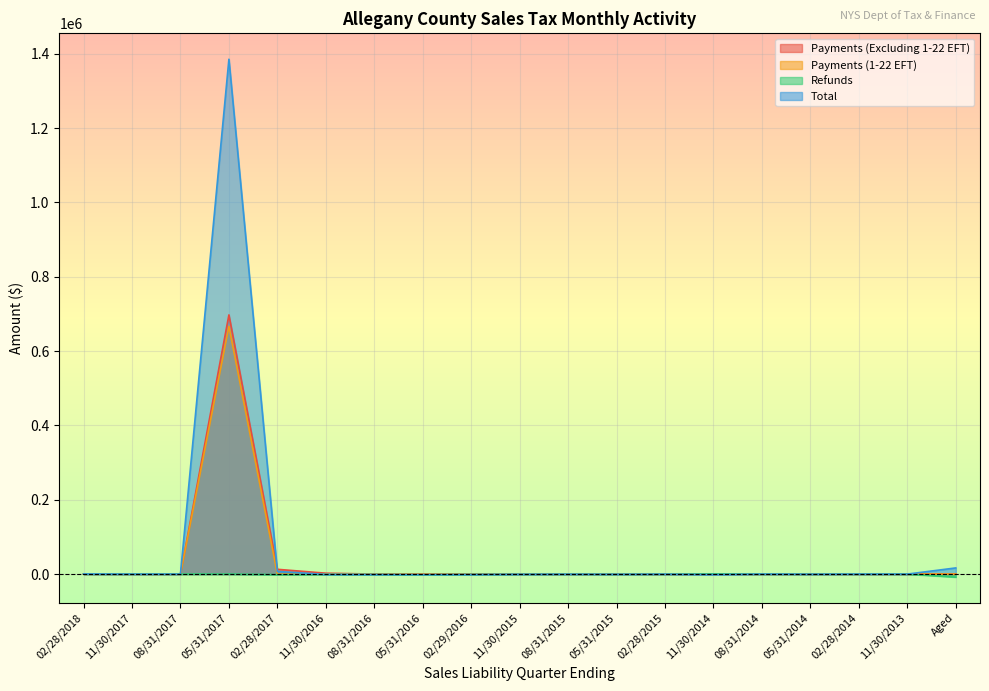

Is the value of Refunds at 02/28/2017 greater than the value of Payments (Excluding 1-22 EFT) at 08/31/2014?

No